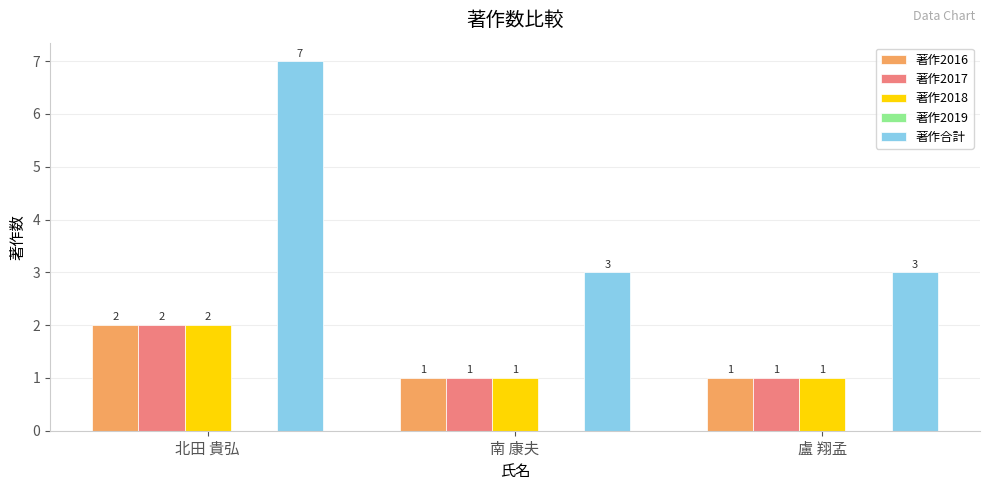

Which category has the highest value in the 著作2016 series?

北田 貴弘